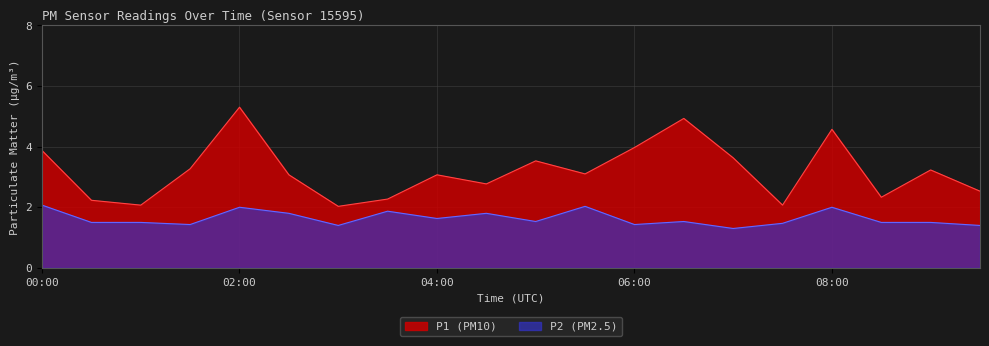

At how many categories does at least one series exceed 4?

3